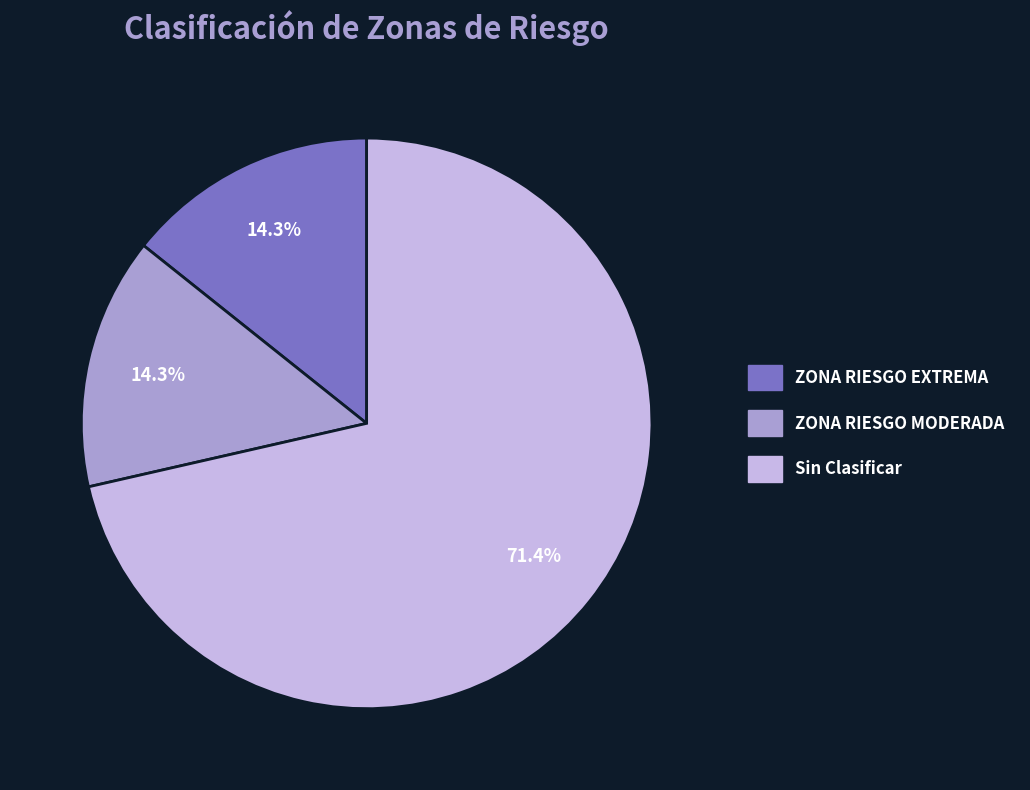

Does any single category account for the majority?

Yes